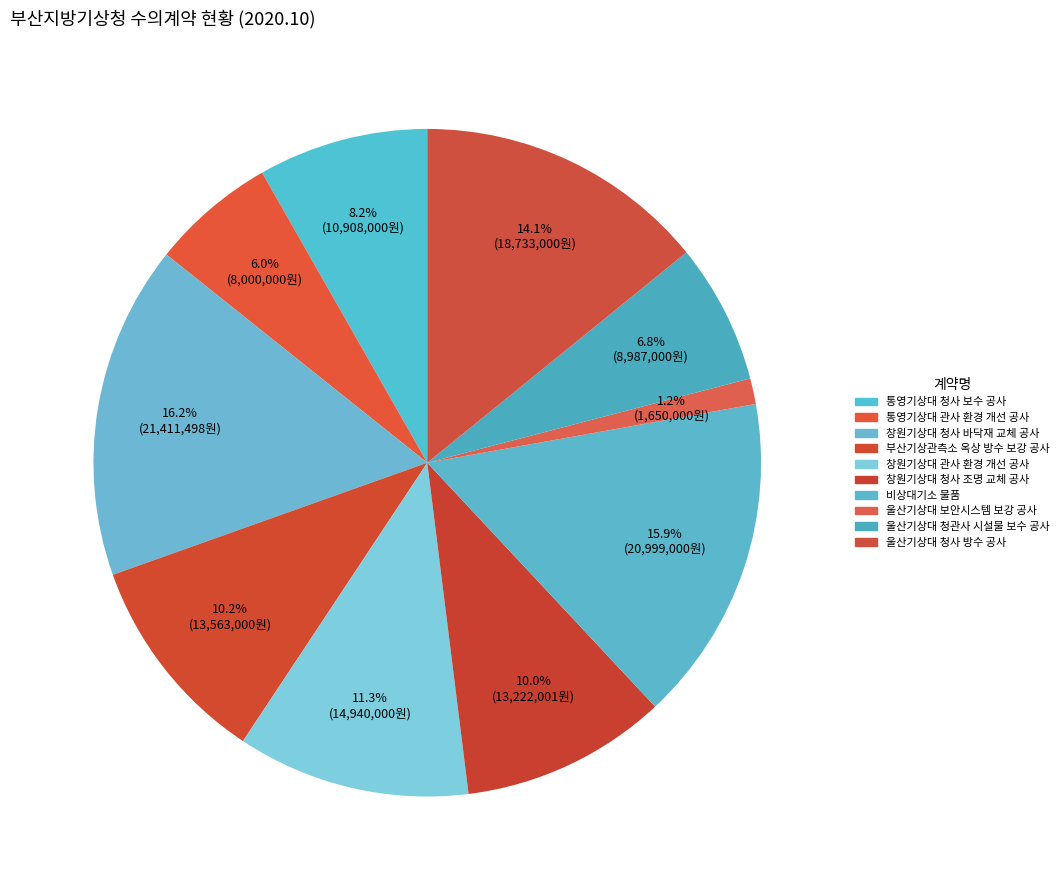

Is the sum of 부산기상관측소 옥상 방수 보강 공사 and 울산기상대 청관사 시설물 보수 공사 greater than half?

No